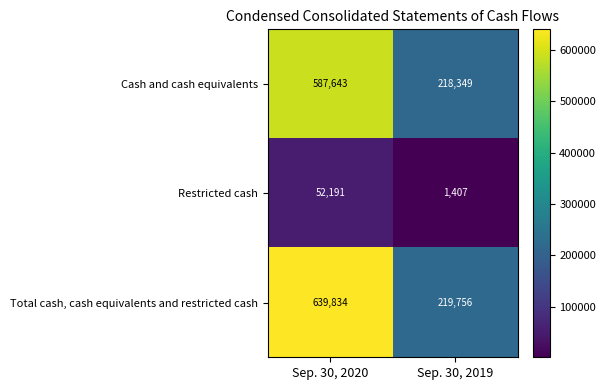

What is the spread (max minus min) of values at Sep. 30, 2020?

587643